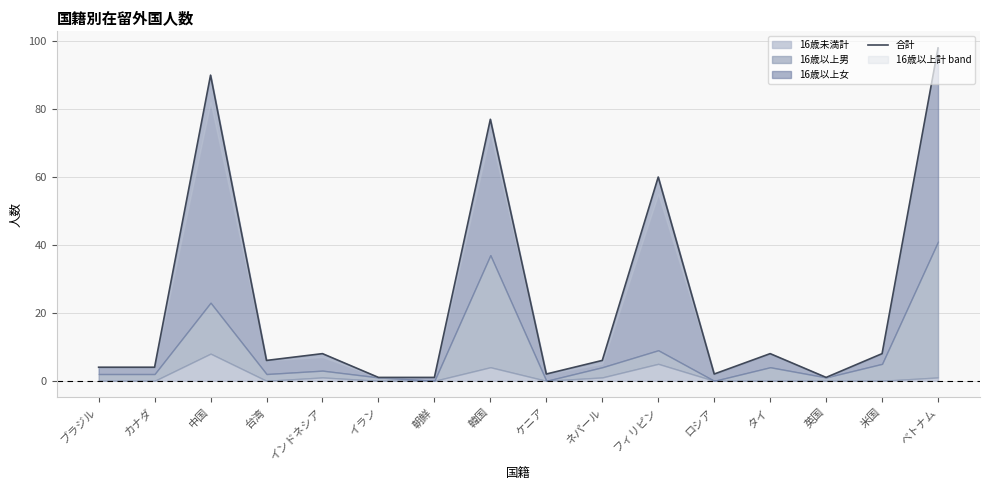

Where does the data first go above 6?

中国